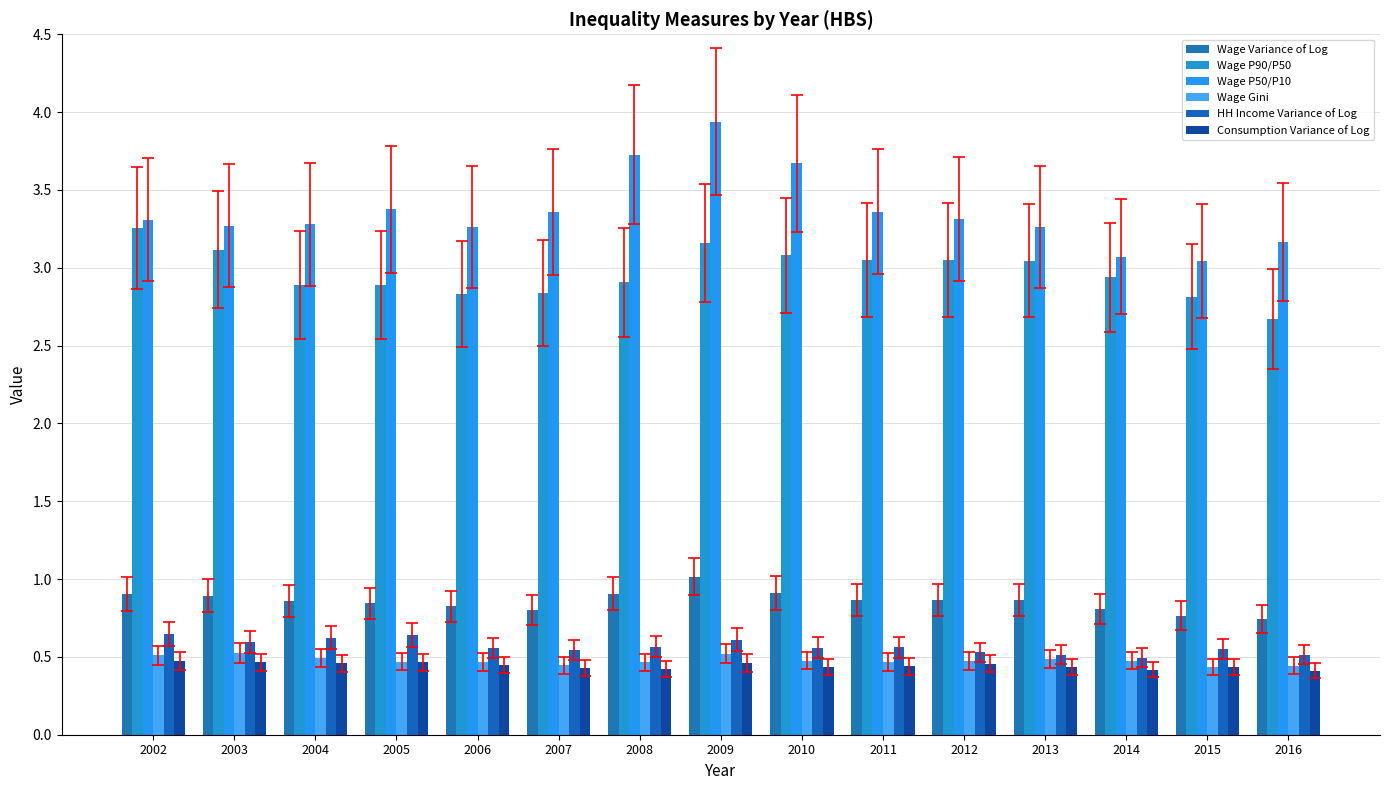

Rank the series by their maximum value, from highest to lowest.

Wage P50/P10, Wage P90/P50, Wage Variance of Log, HH Income Variance of Log, Wage Gini, Consumption Variance of Log